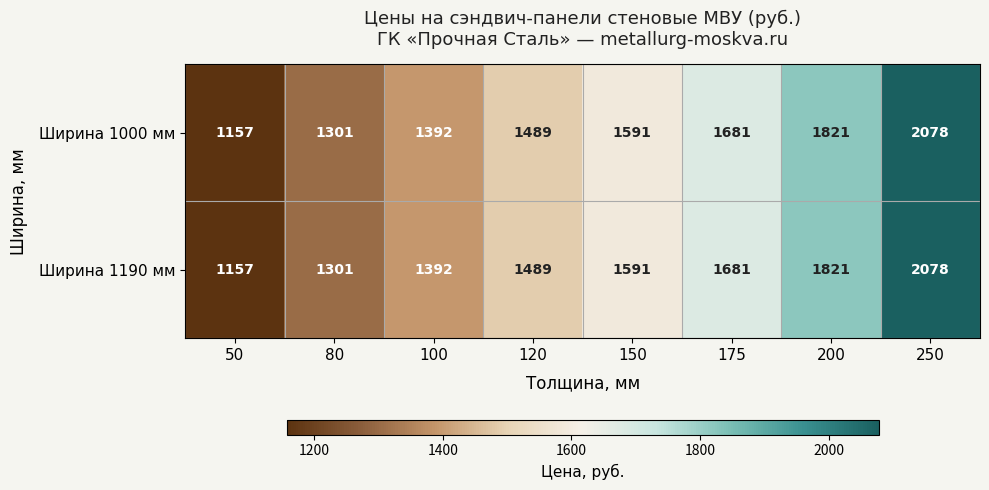

The value of Ширина 1190 мм at 175 is 993. True or false?

False